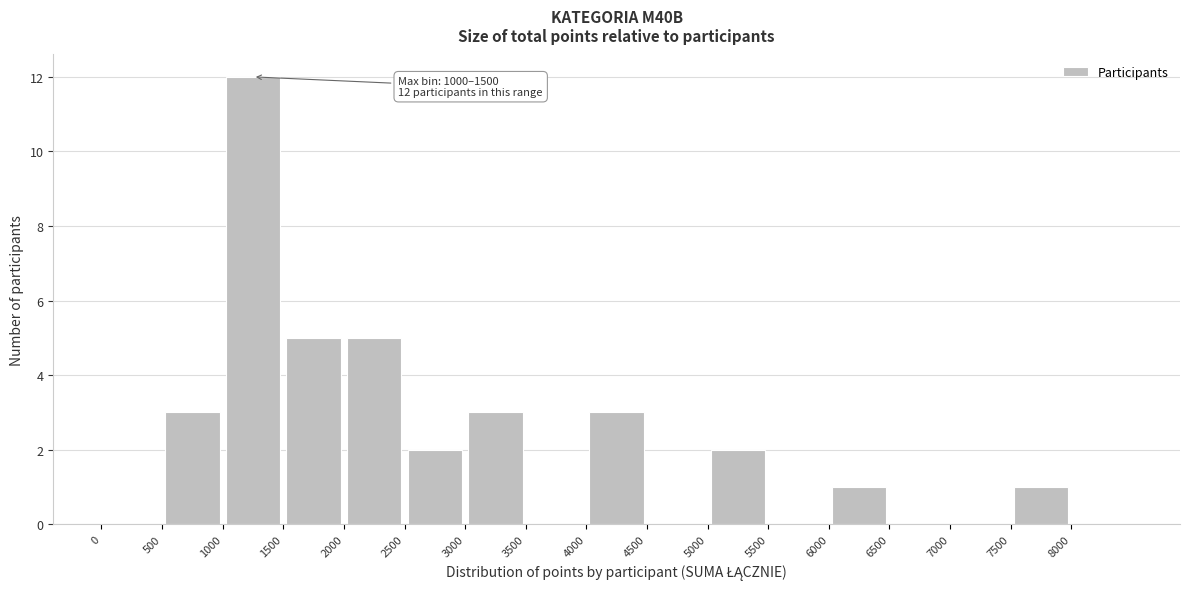

Which range on the x-axis has the tallest bar?

1000 to 1500